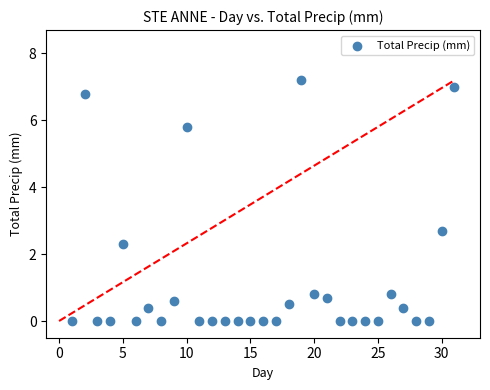

What is the range of X values (max minus min)?

30.0